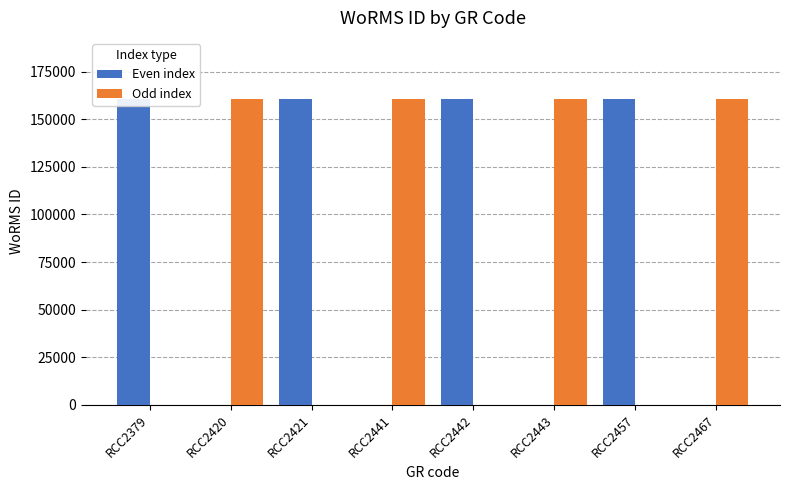

What is the total value across all series at RCC2379?

160572